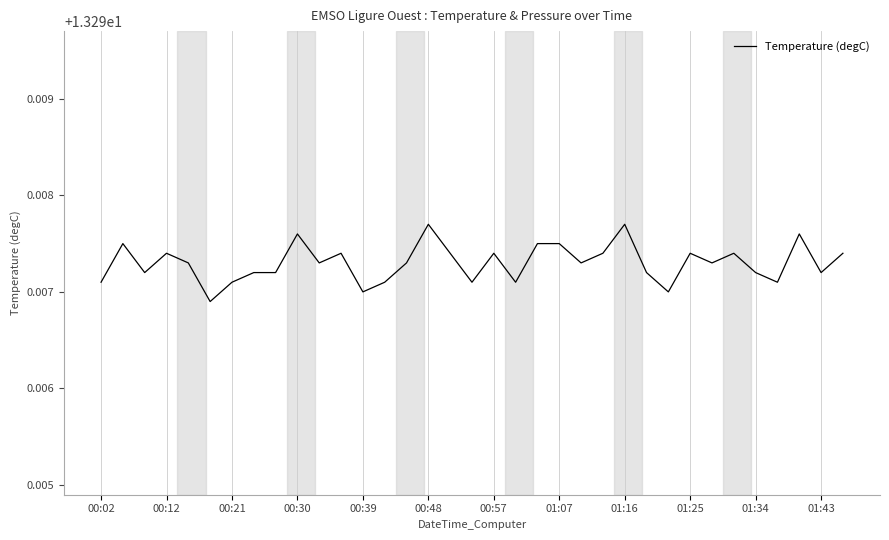

Approximately how many times larger is the value at 00:12 compared to 01:07?

1.0